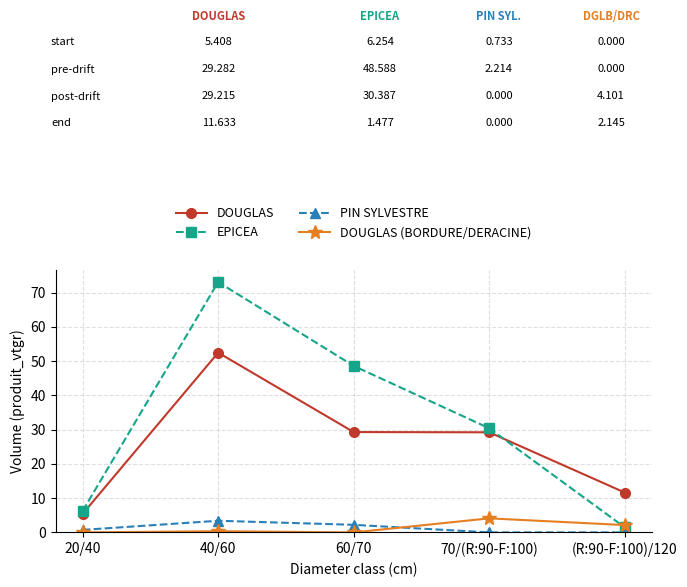

The DOUGLAS series shows 29.2 at 70/(R:90-F:100). True or false?

True